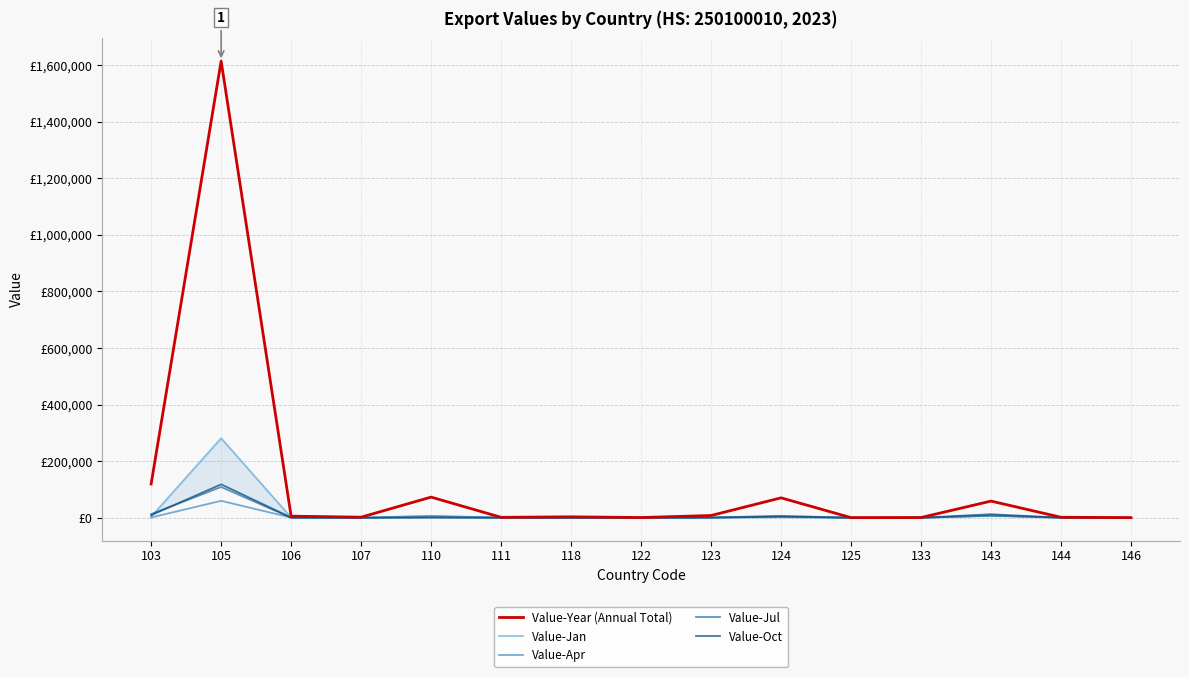

True or false: Value-Oct has more than 0 points higher than both neighbors.

True